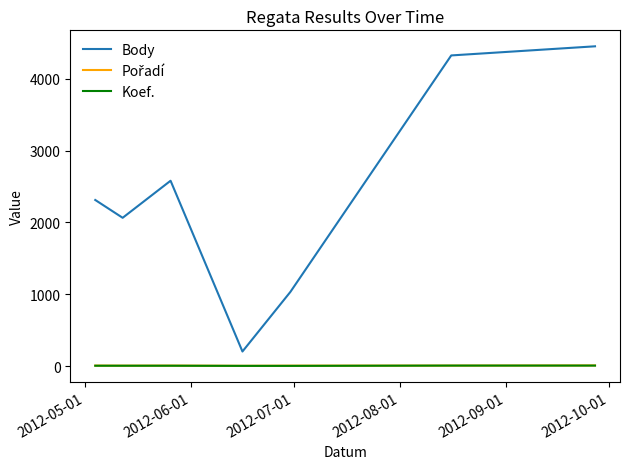

Which series has the widest spread of values?

Body